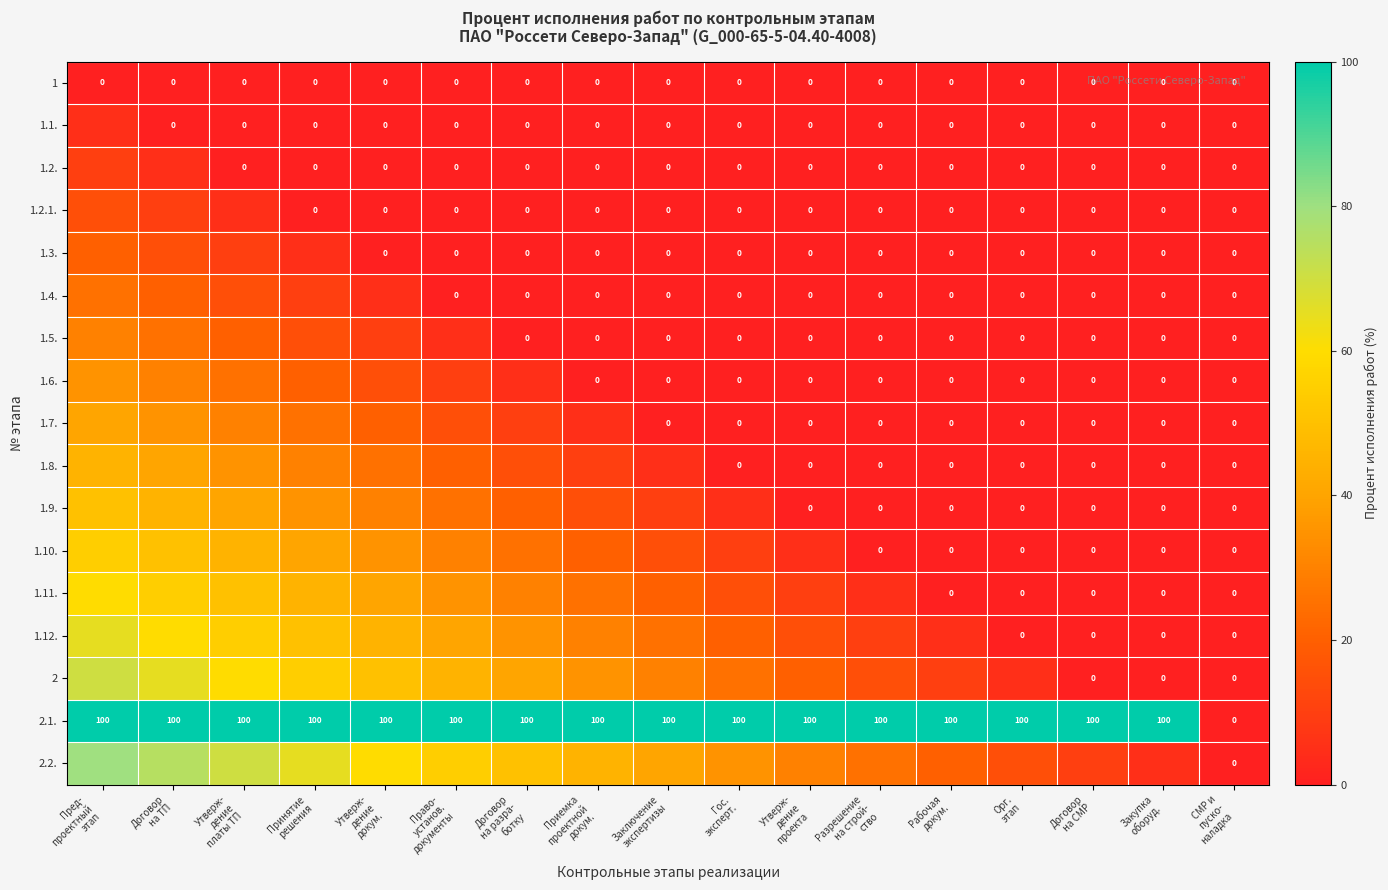

How many values in 2.1. are above zero?

16